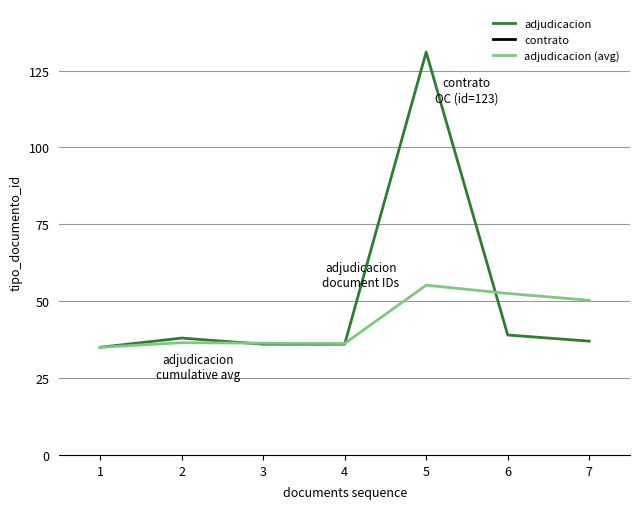

Which series has the widest spread of values?

adjudicacion